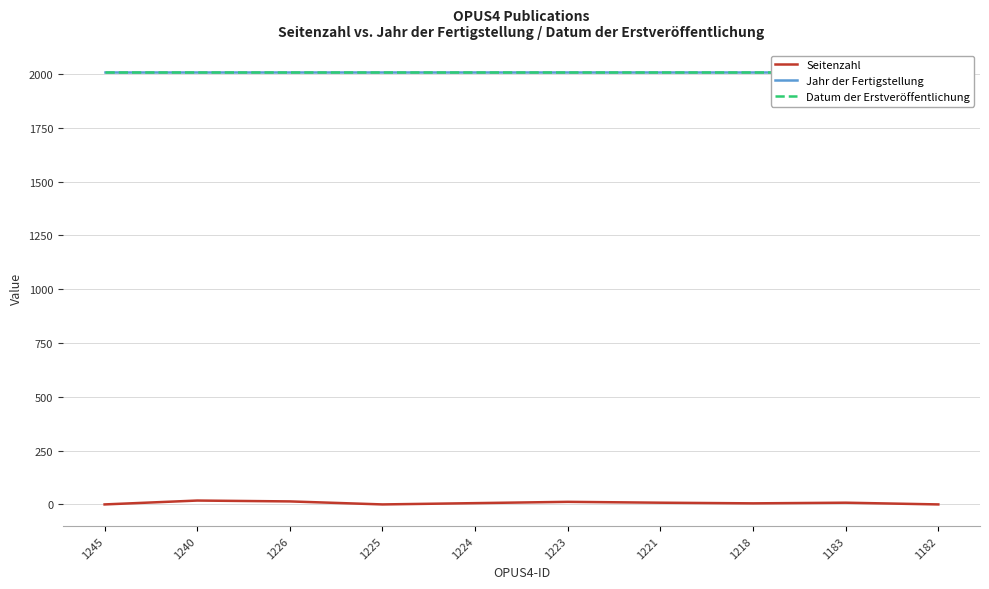

True or false: Seitenzahl and Jahr der Fertigstellung intersect in this chart.

False